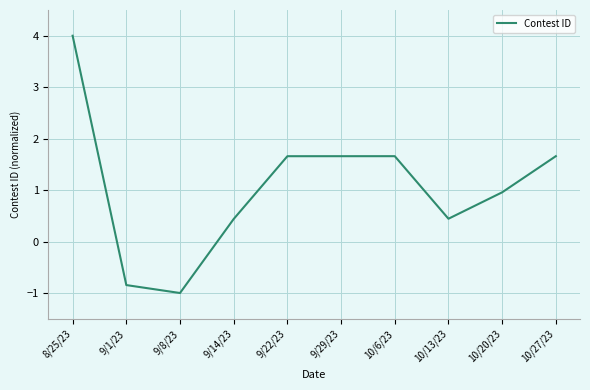

Where does the data first go above 1?

8/25/23